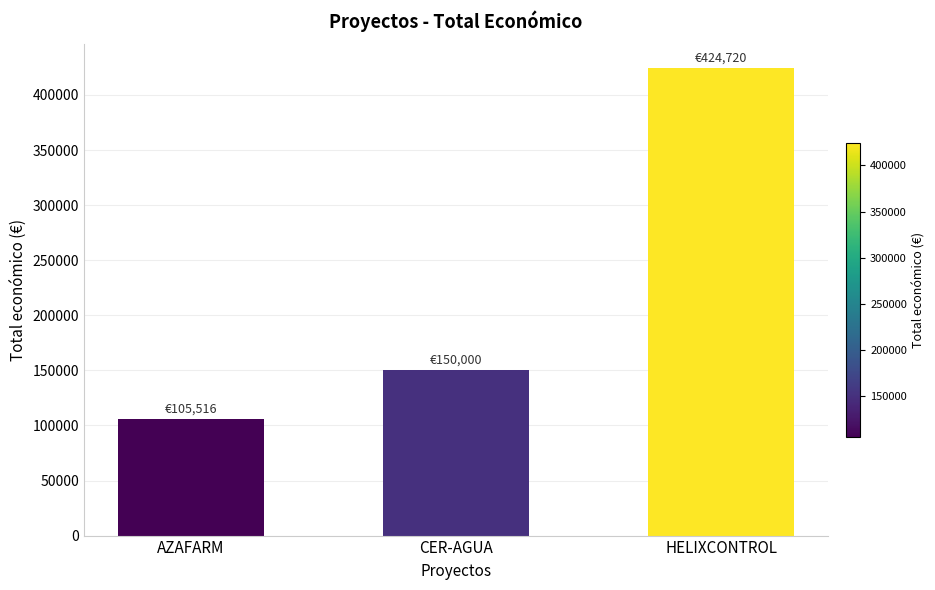

What is the value of the 3rd bar from the left?

424720